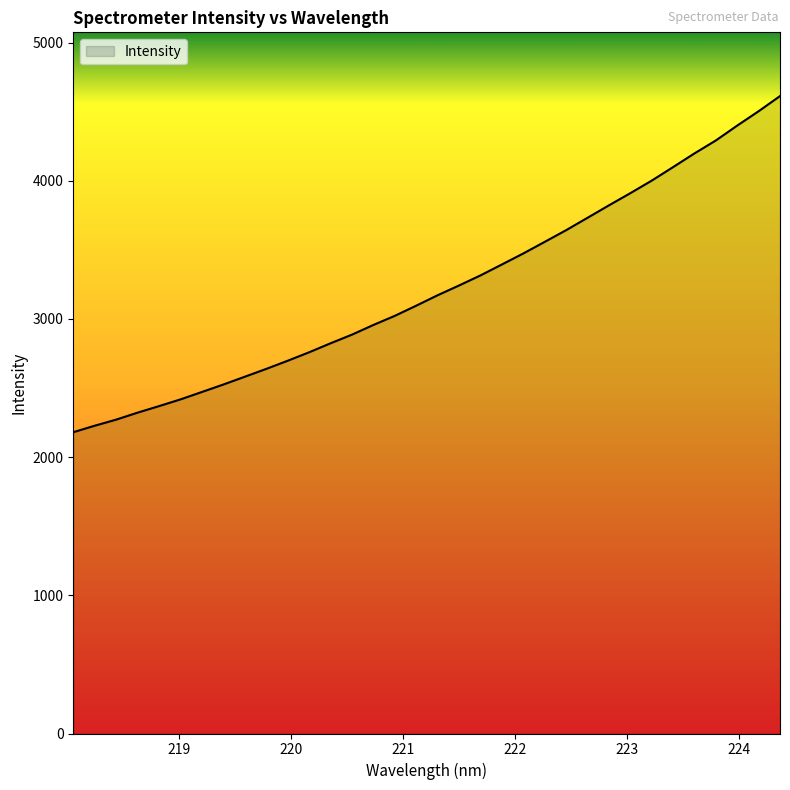

What is the minimum value shown in the chart?

2180.6